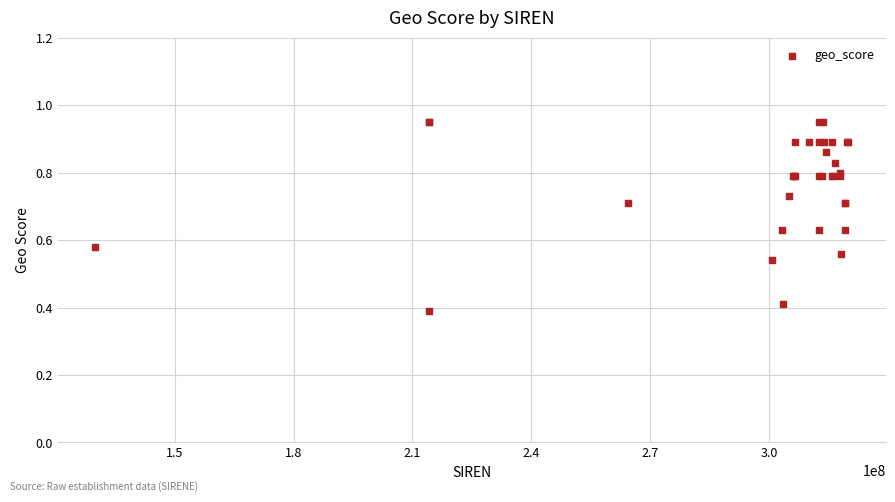

What Y value in the scatter plot is closest to 0?

0.4